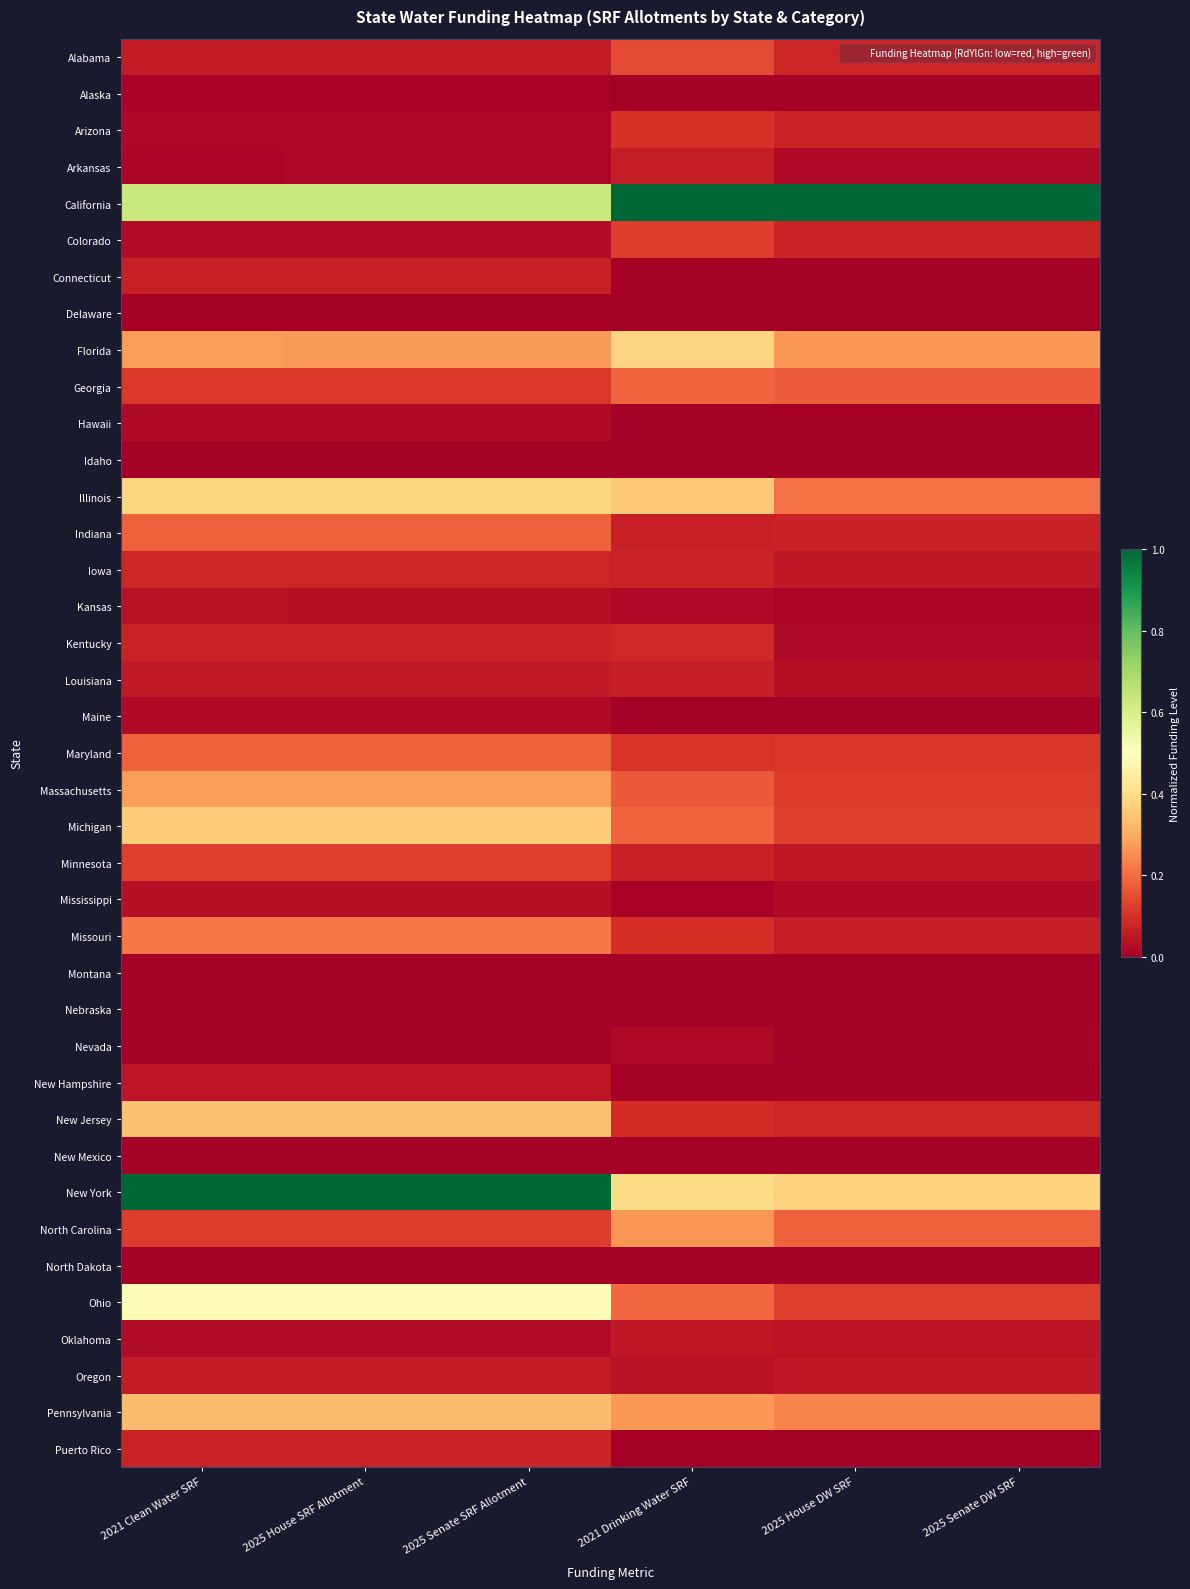

At 2021 Clean Water SRF, list the series in order from smallest to largest.

Delaware, Idaho, Montana, Nevada, New Mexico, North Dakota, Nebraska, Alaska, Arkansas, Arizona, Maine, Hawaii, Colorado, Oklahoma, Mississippi, Kansas, New Hampshire, Louisiana, Alabama, Oregon, Connecticut, Kentucky, Puerto Rico, Iowa, Georgia, North Carolina, Minnesota, Indiana, Maryland, Missouri, Florida, Massachusetts, Pennsylvania, New Jersey, Michigan, Illinois, Ohio, California, New York